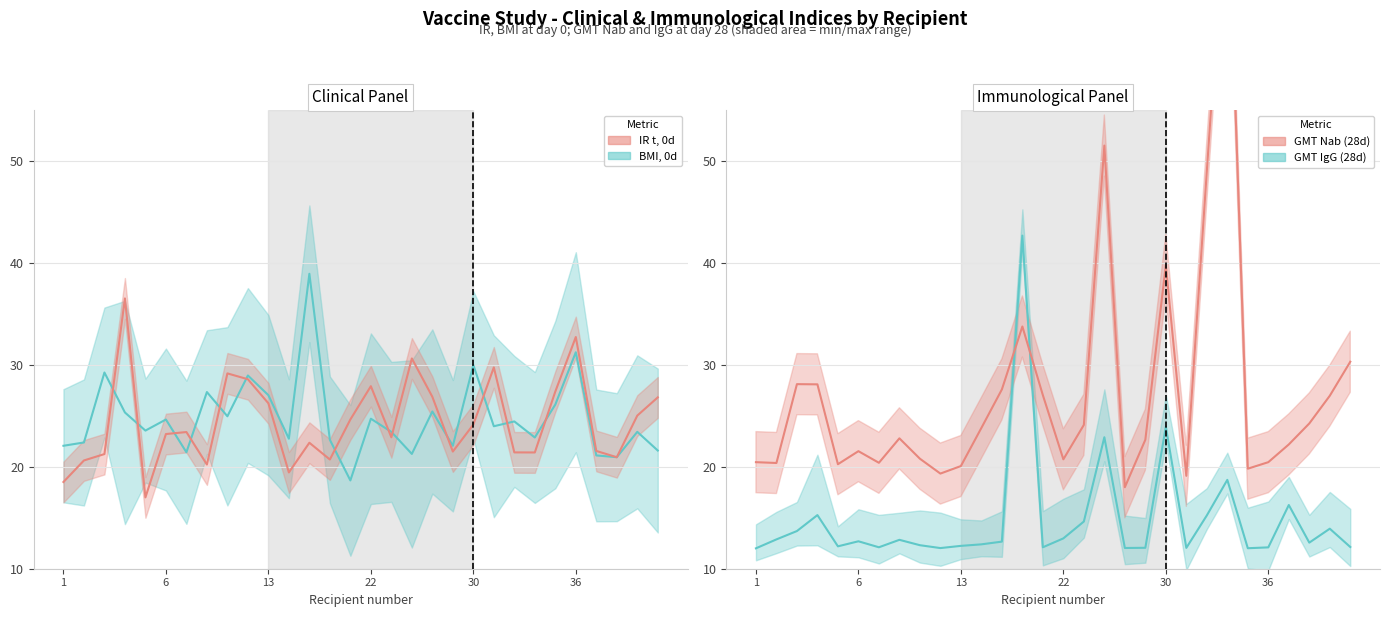

Reading left to right, extract all data points from this chart.

IR t (0d): 18.5	20.6	21.3	36.5	17.0	23.2	23.4	20.2	29.2	28.6	26.2	19.5	22.4	20.7	24.7	27.9	22.9	30.6	26.9	21.5	24.2	29.8	21.4	21.4	27.4	32.7	21.6	20.9	25.0	26.8
BMI (0d): 22.1	22.4	29.3	25.3	23.6	24.6	21.4	27.3	25.0	29.0	27.0	22.8	39.0	22.7	18.7	24.7	23.4	21.3	25.4	22.1	30.0	24.0	24.5	22.9	26.1	31.2	21.1	20.9	23.4	21.6
GMT Nab (28d): 20.5	20.4	28.1	28.1	20.3	21.5	20.4	22.8	20.8	19.3	20.1	23.8	27.6	33.8	27.0	20.7	24.1	51.5	18.0	22.7	39.8	19.1	49.0	78.4	19.8	20.5	22.2	24.3	27.0	30.3
GMT IgG (28d): 12.0	12.9	13.7	15.3	12.2	12.7	12.1	12.8	12.3	12.0	12.2	12.4	12.7	42.7	12.1	13.0	14.6	22.9	12.0	12.1	23.9	12.0	15.2	18.7	12.0	12.1	16.3	12.6	13.9	12.1